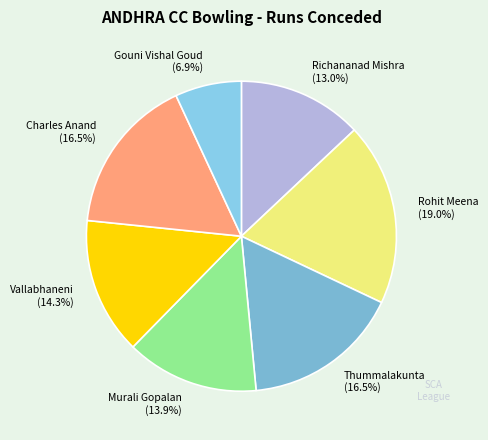

Is it true that Gouni Vishal Goud is 12% of the pie?

False